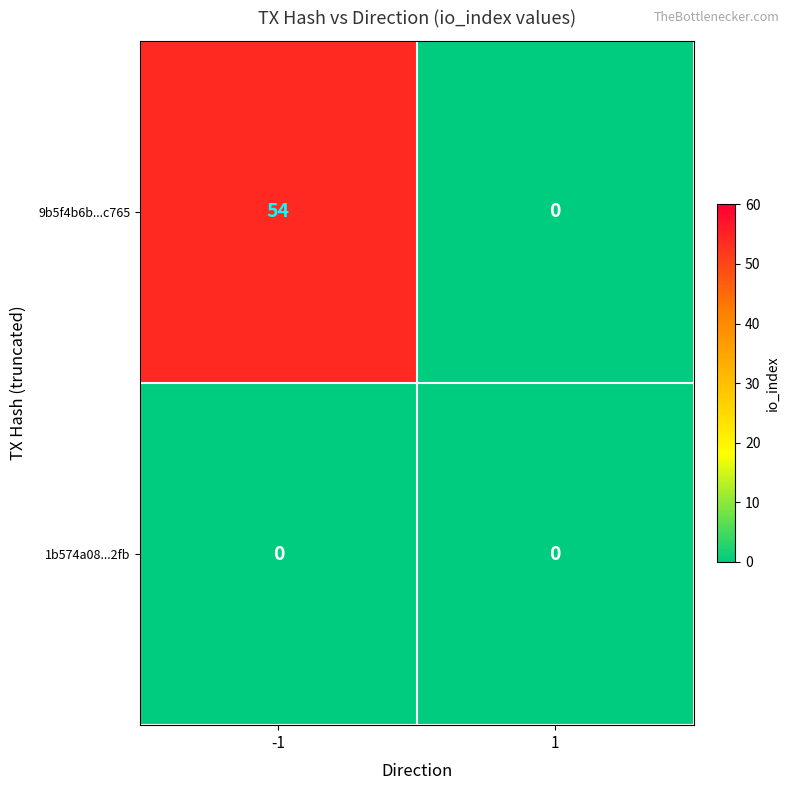

Reading right to left, what are all the values shown in this chart?

9b5f4b6b...c765: 1=0	-1=54
1b574a08...2fb: 1=0	-1=0